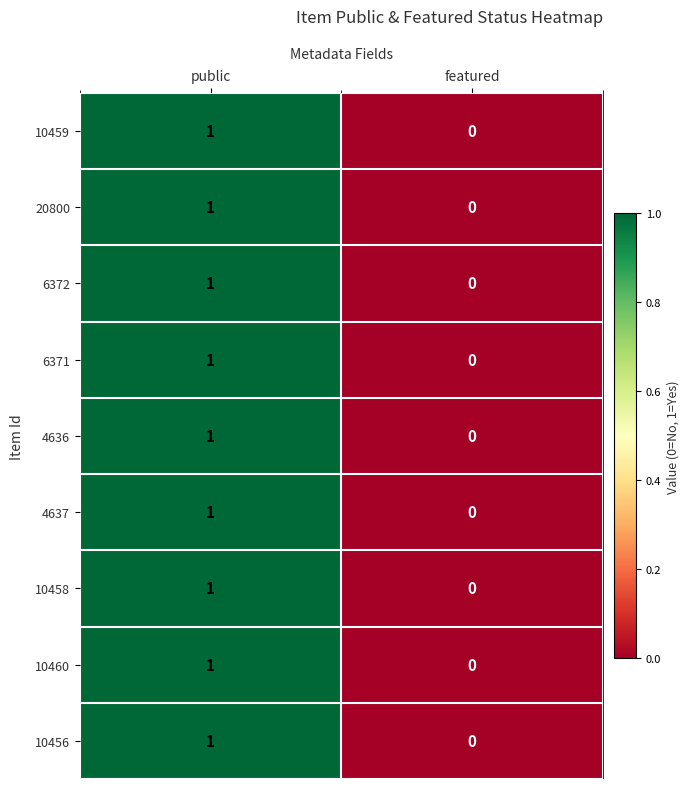

Reading left to right, what are all the values shown in this chart?

10459: 1	0
20800: 1	0
6372: 1	0
6371: 1	0
4636: 1	0
4637: 1	0
10458: 1	0
10460: 1	0
10456: 1	0